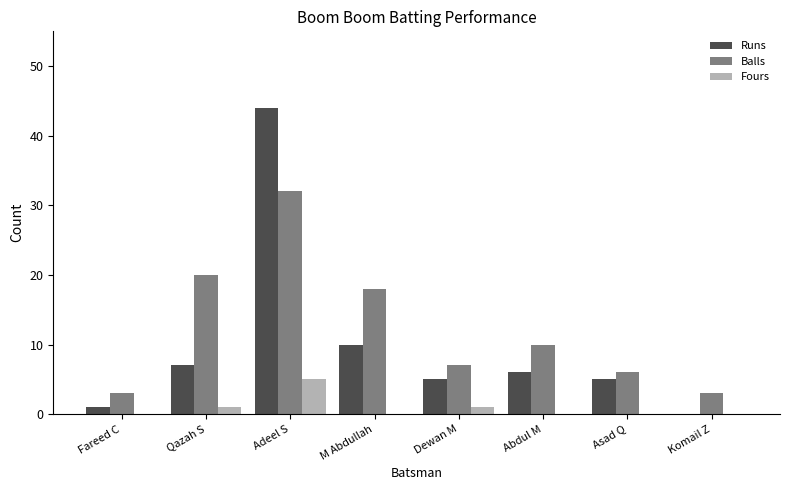

What is the sum of all Runs values?

78